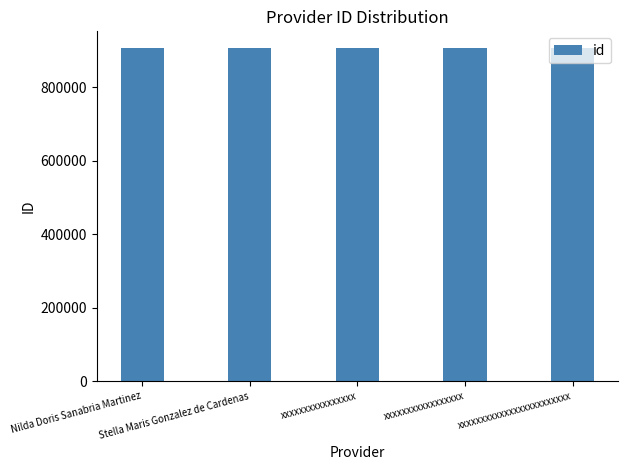

Does the chart contain stacked bars?

No